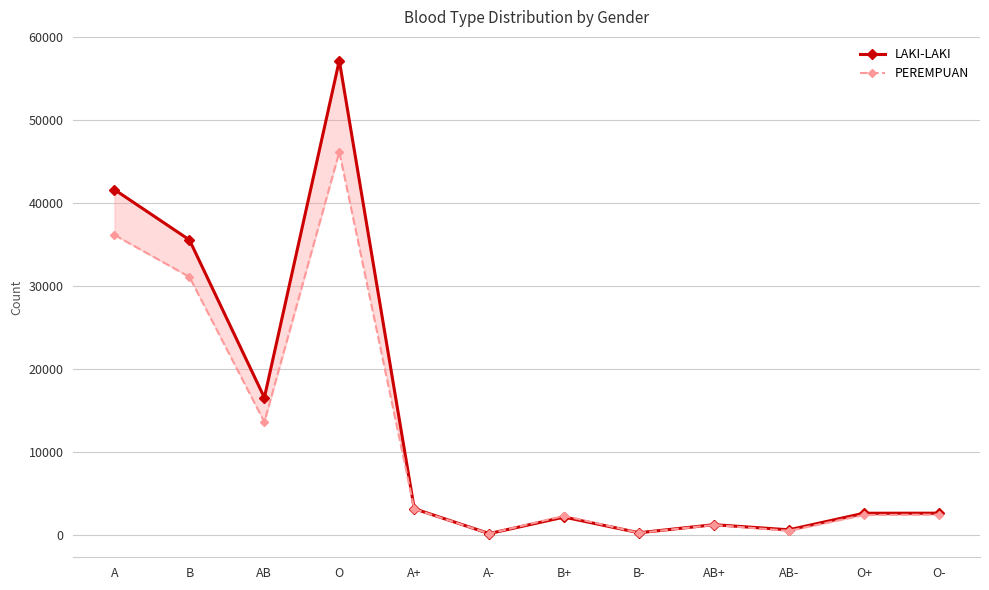

How many interior local valleys does the LAKI-LAKI series have?

4